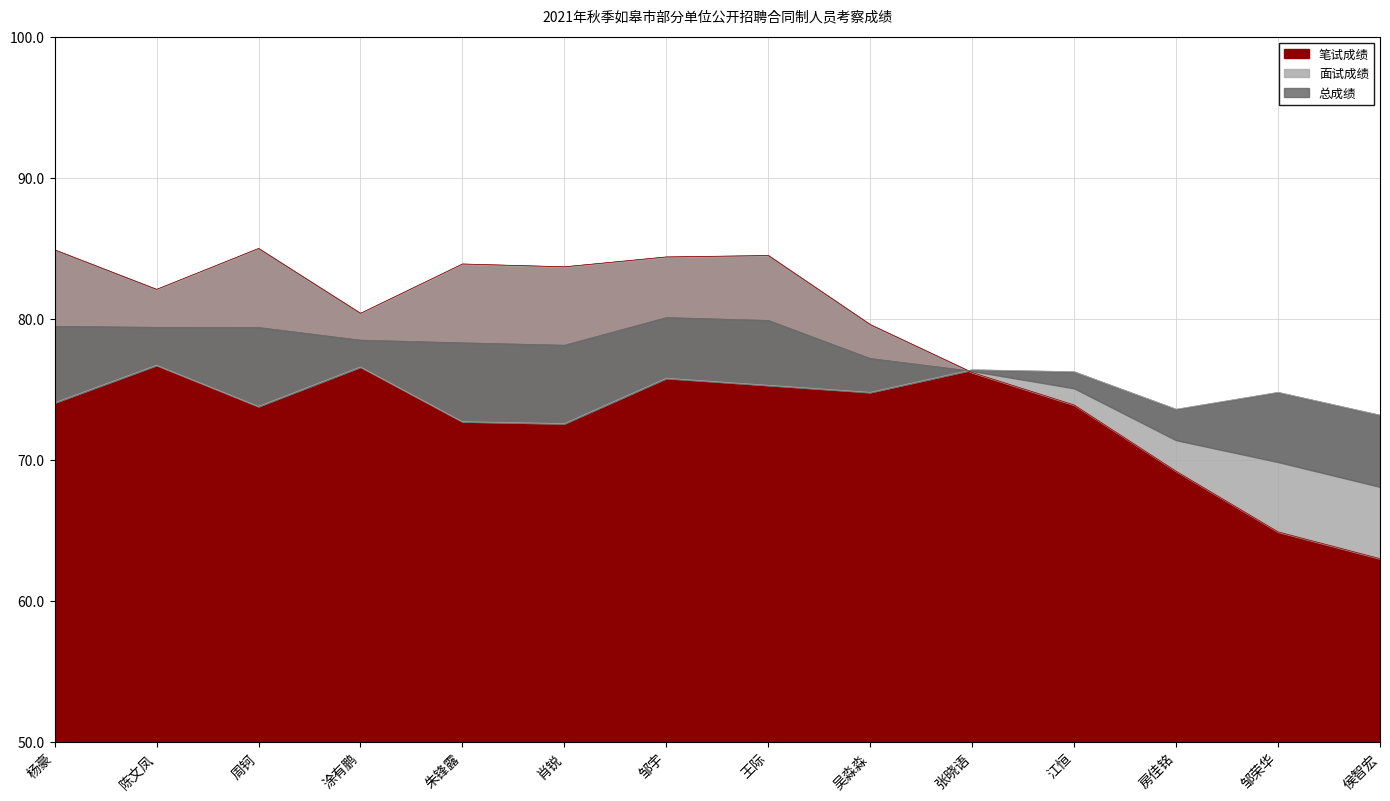

True or false: 笔试成绩 has more than 2 interior local peaks.

True